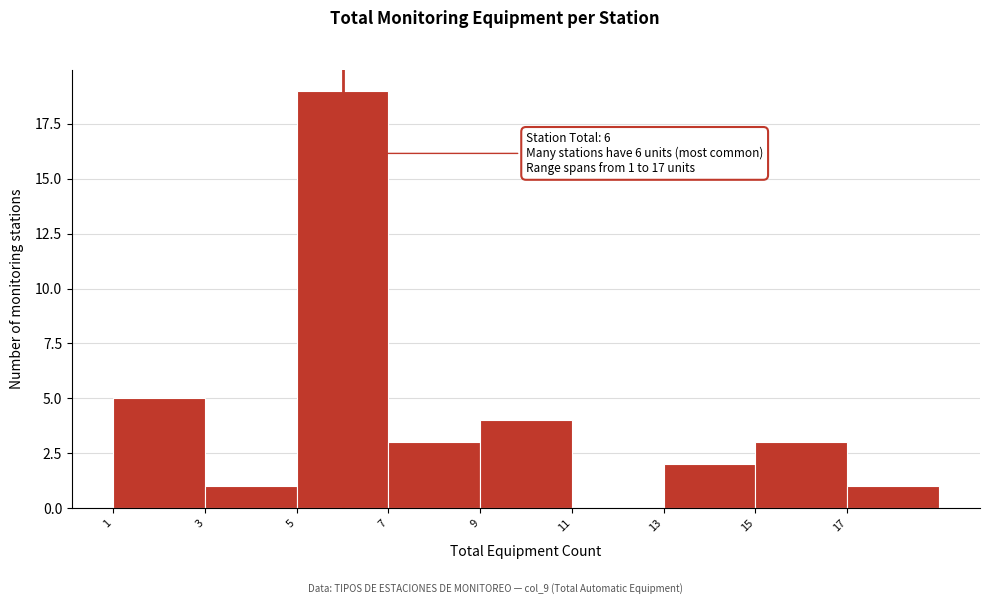

Over which range of the x-axis is the bar tallest?

5 to 7